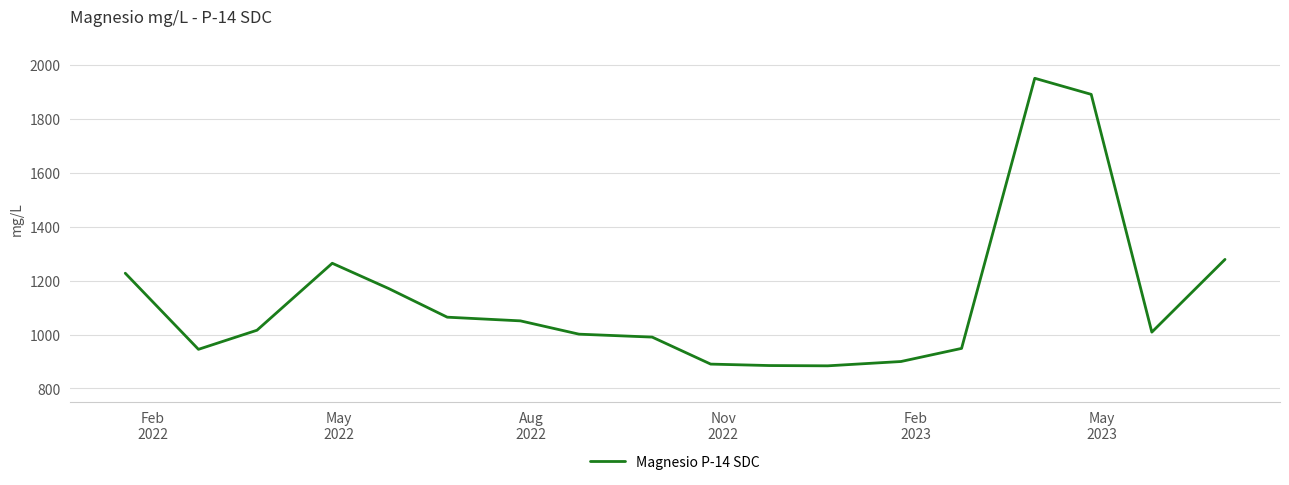

What is the maximum value shown in the chart?

1951.2